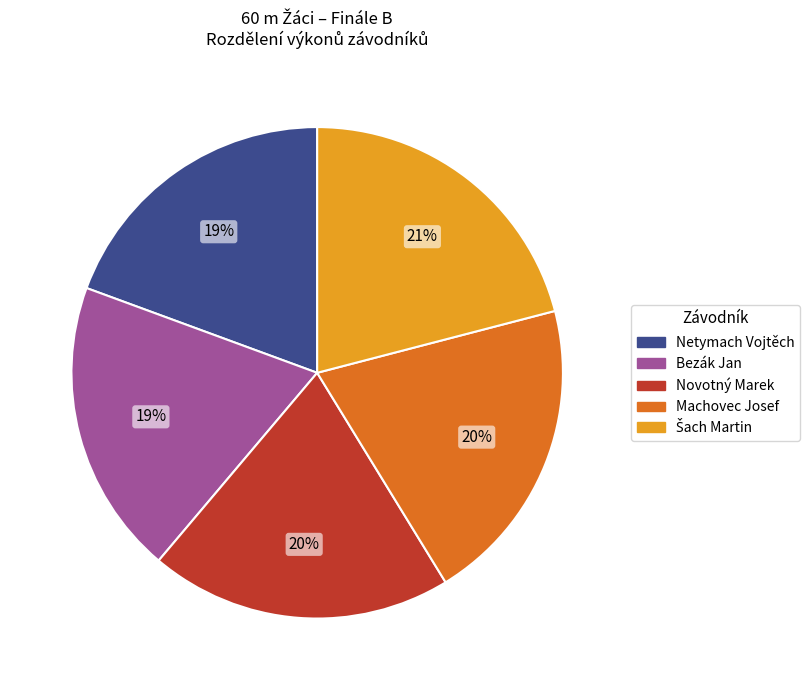

How many slices are in this pie chart?

5